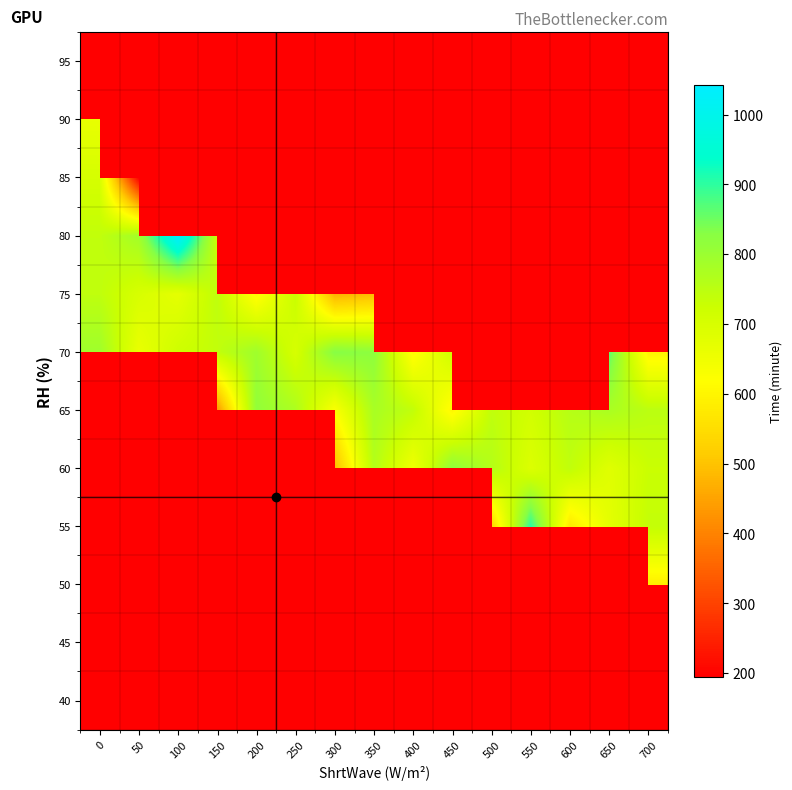

List the series in order of their peak value, lowest first.

75, 40, 45, 50, 55, 60, 65, 90, 85, 70, 80, 95